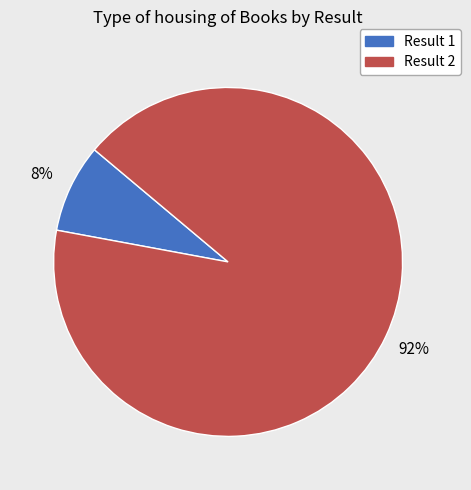

To the nearest percent, what is the difference between the largest and smallest slice percentages?

84%